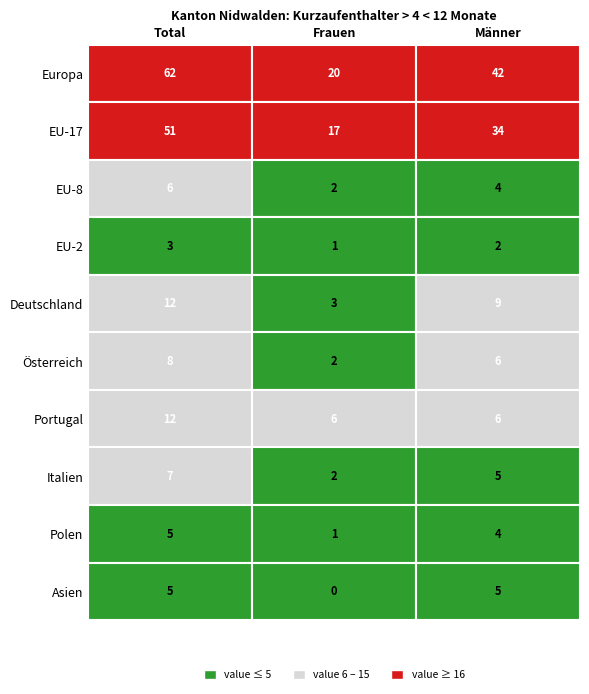

What is the average value of the Portugal series?

8